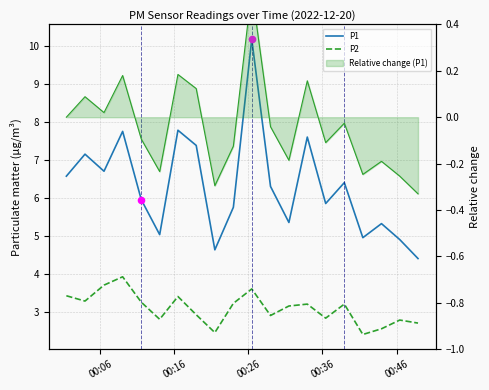

Is the value of P2 at 18 greater than the value of P1 at 9?

No